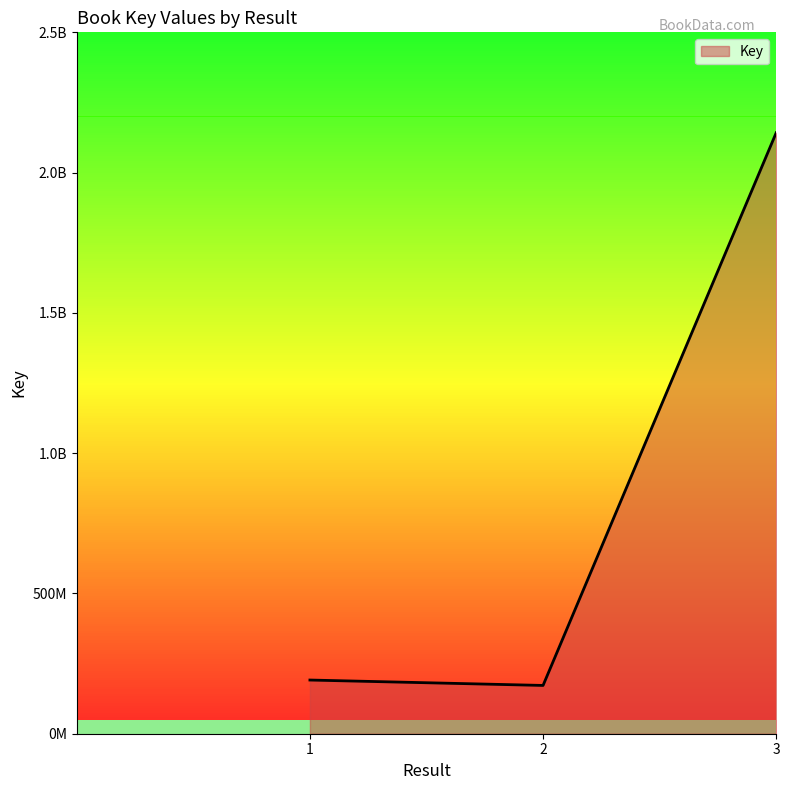

Where does the data first go above 191346048?

3